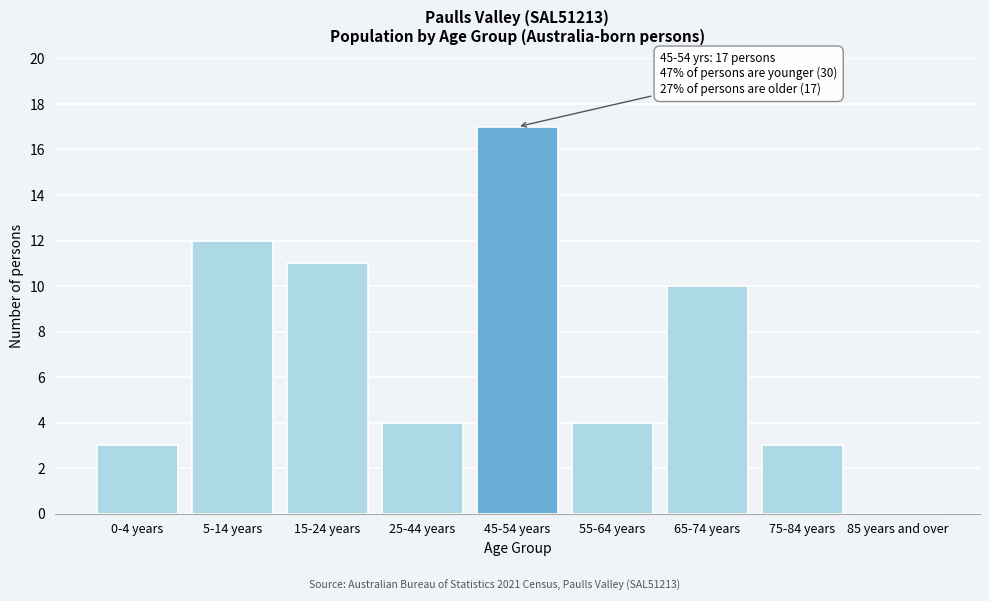

Reading left to right, transcribe all the data shown in this chart.

0-4 years=3	5-14 years=12	15-24 years=11	25-44 years=4	45-54 years=17	55-64 years=4	65-74 years=10	75-84 years=3	85 years and over=0